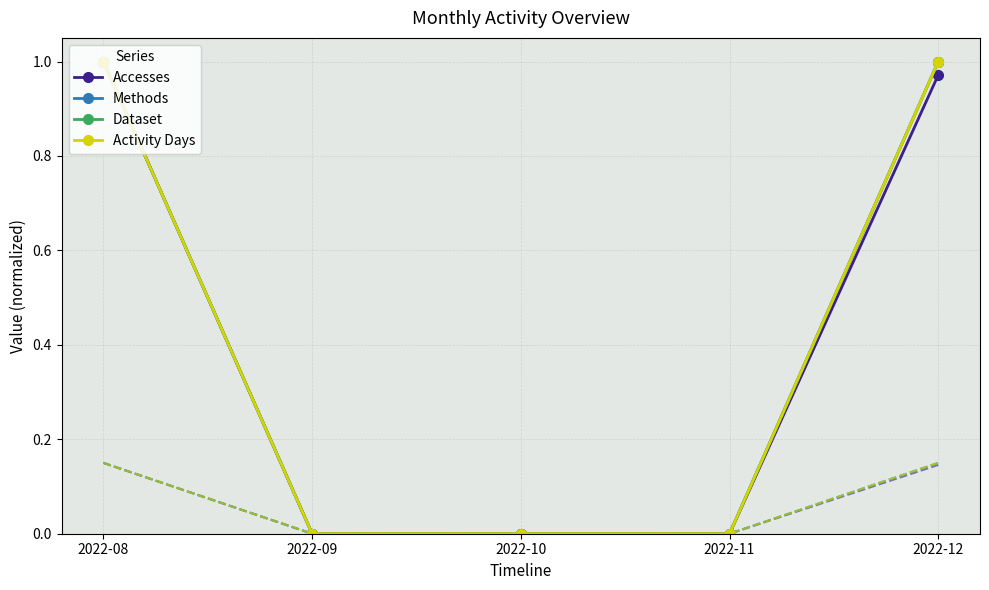

Reading left to right, what are all the values shown in this chart?

Accesses: 2022-08=1.0	2022-09=0.0	2022-10=0.0	2022-11=0.0	2022-12=1.0
Methods: 2022-08=1.0	2022-09=0.0	2022-10=0.0	2022-11=0.0	2022-12=1.0
Dataset: 2022-08=1.0	2022-09=0.0	2022-10=0.0	2022-11=0.0	2022-12=1.0
Activity Days: 2022-08=1.0	2022-09=0.0	2022-10=0.0	2022-11=0.0	2022-12=1.0